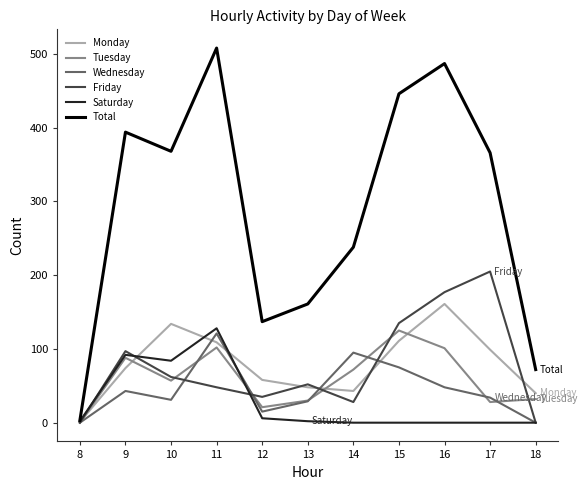

The value of Monday at 17 is 99. True or false?

True